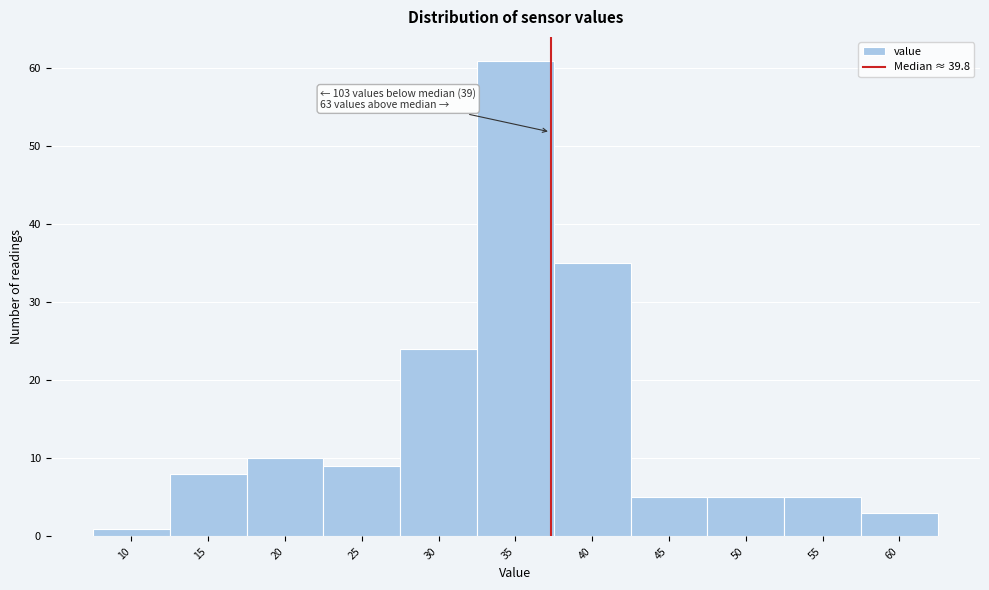

Reading left to right, list all the values displayed in this chart.

1	8	10	9	24	61	35	5	5	5	3